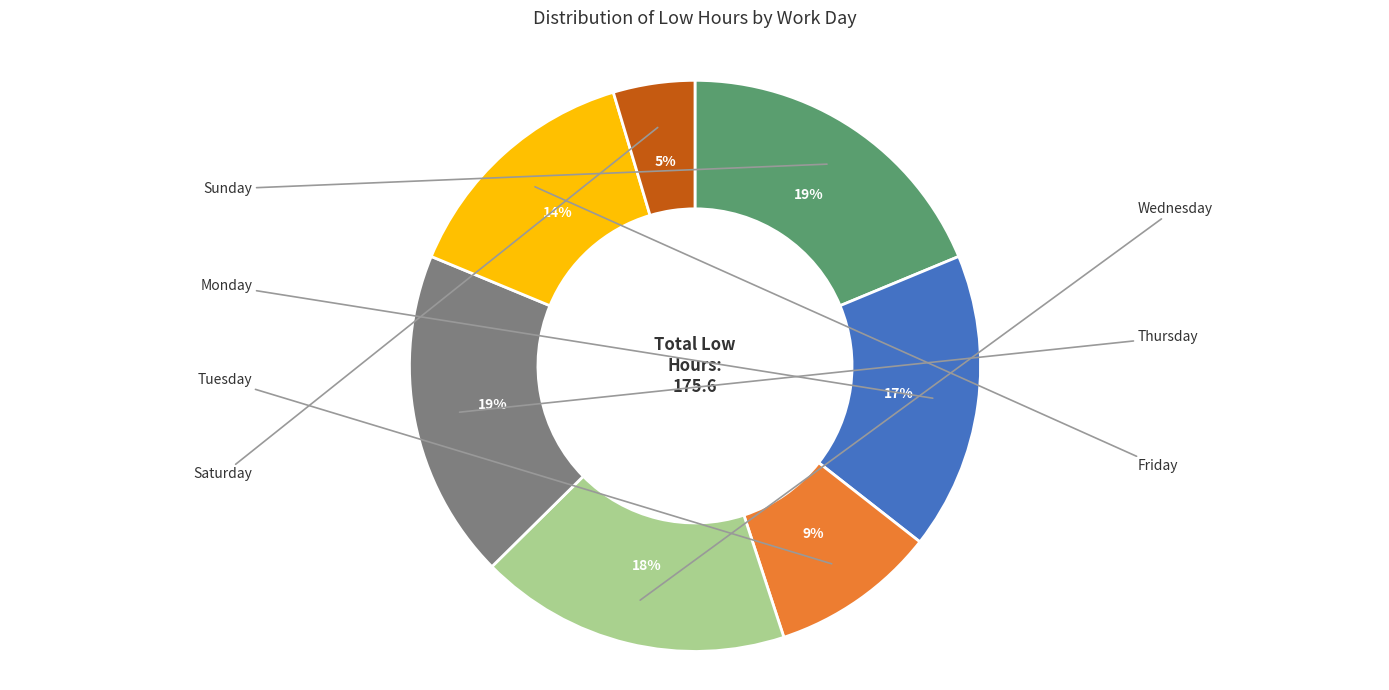

Is there a majority slice in this chart?

No